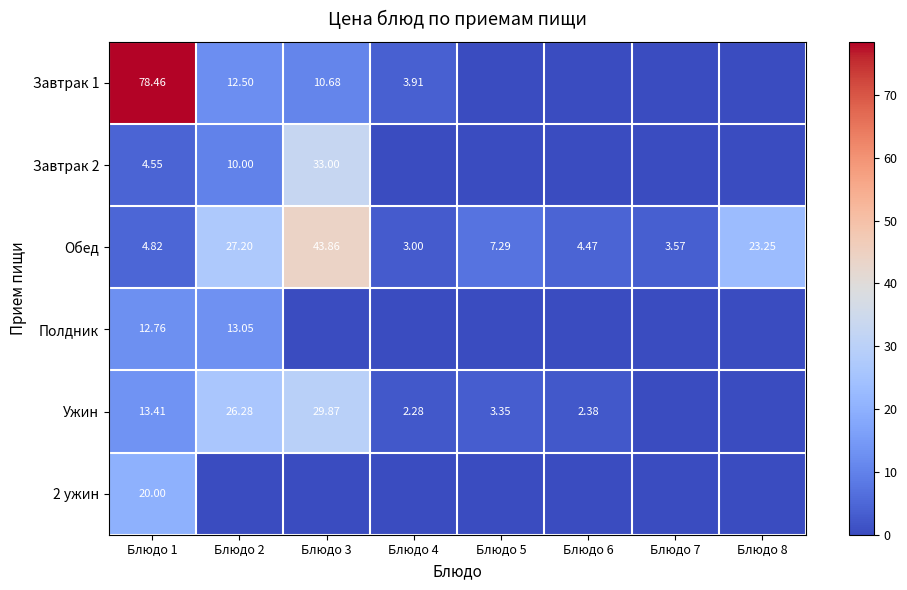

What is the total value across all series at Блюдо 3?

117.4